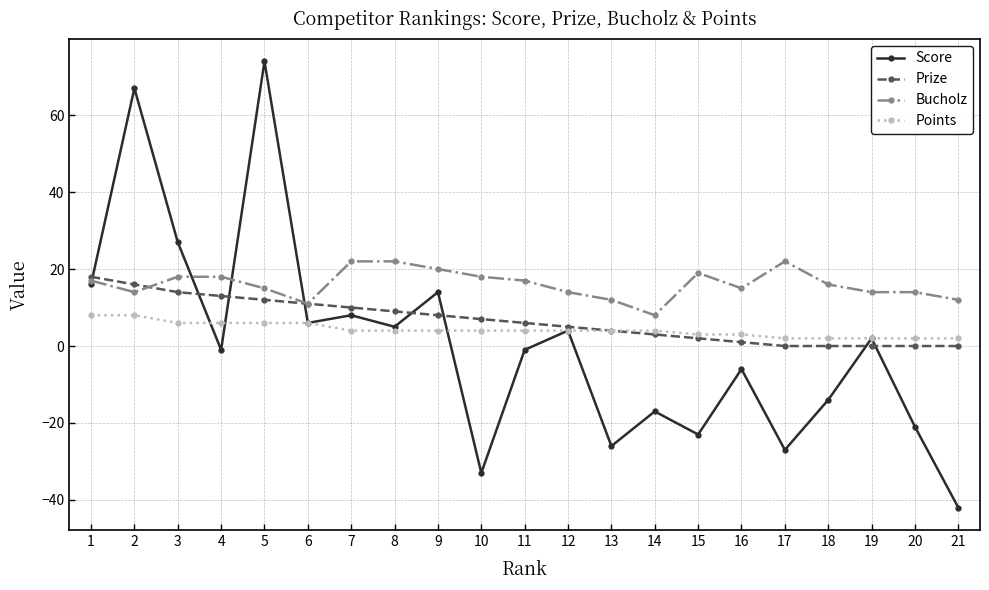

Which series has the widest spread of values?

Score